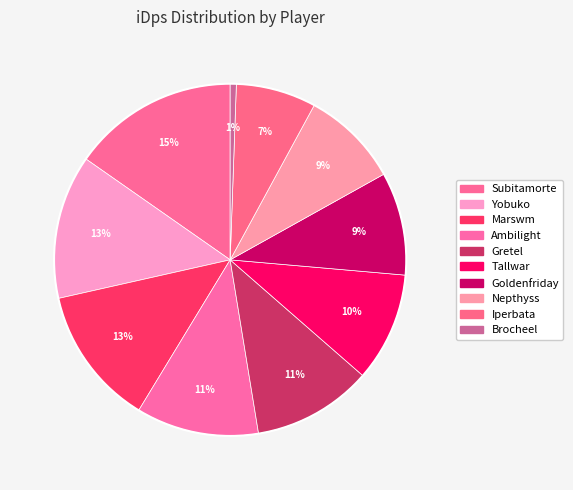

What is the smallest slice in the pie chart?

Brocheel